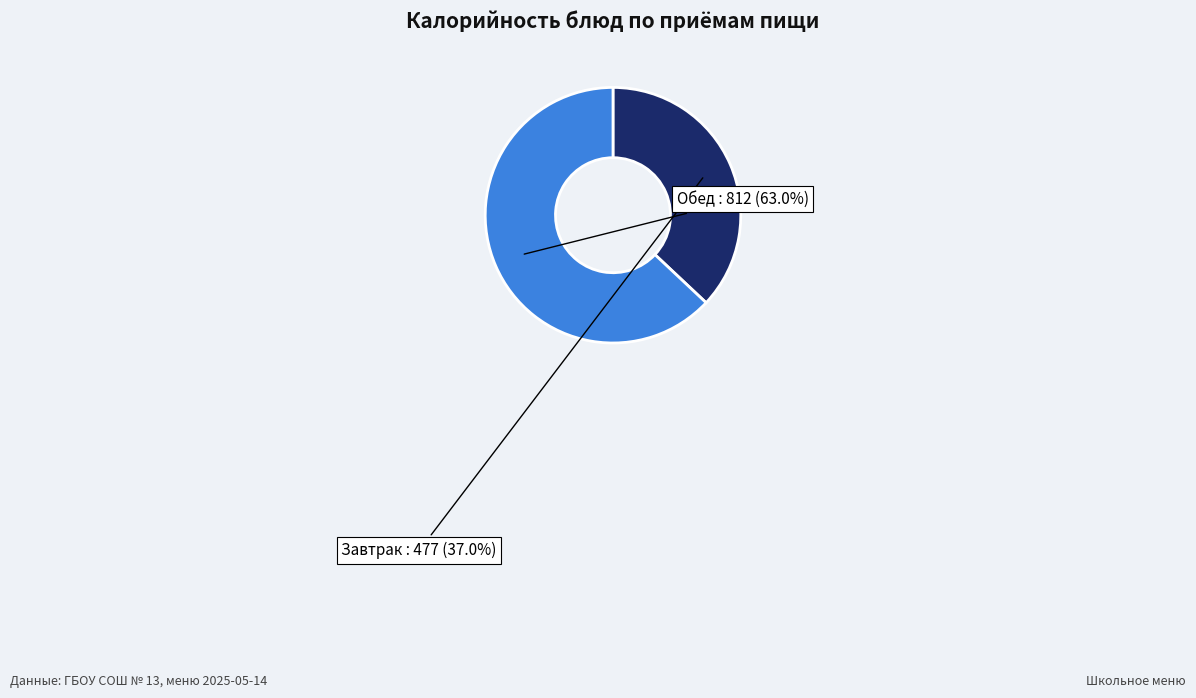

Is the sum of Обед and Завтрак greater than half?

Yes